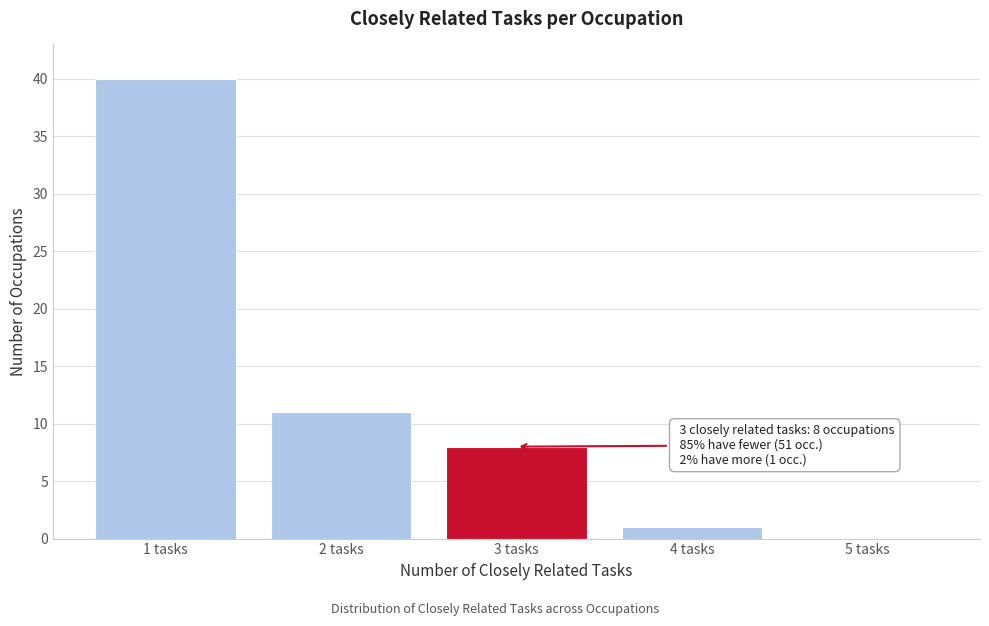

Reading left to right, what are all the values shown in this chart?

1 tasks=40	2 tasks=11	3 tasks=8	4 tasks=1	5 tasks=0